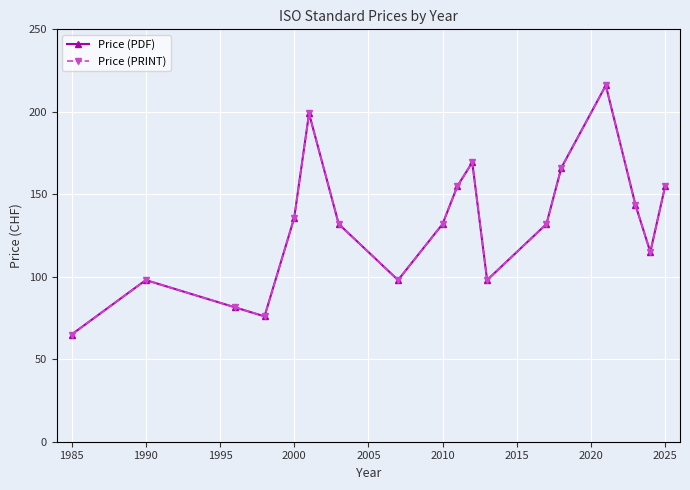

Is this an area chart (filled region under the line)?

No